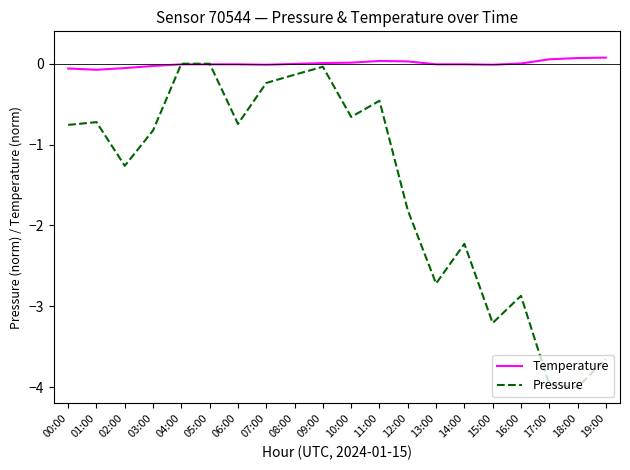

Which series has the largest total across all categories?

Temperature